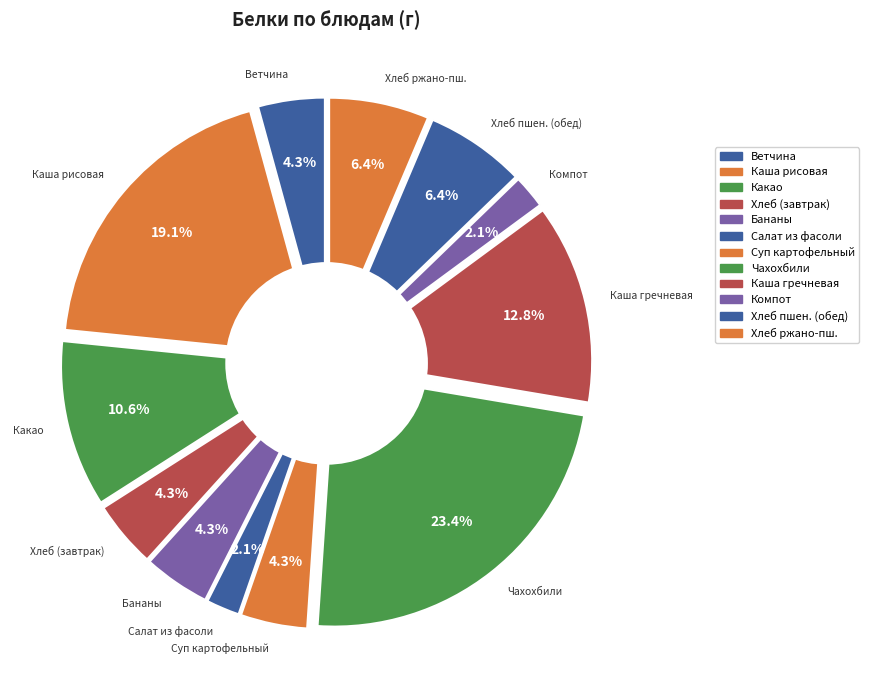

The Каша вязкая молочная из рисовой крупы slice represents 19% of the pie. True or false?

True